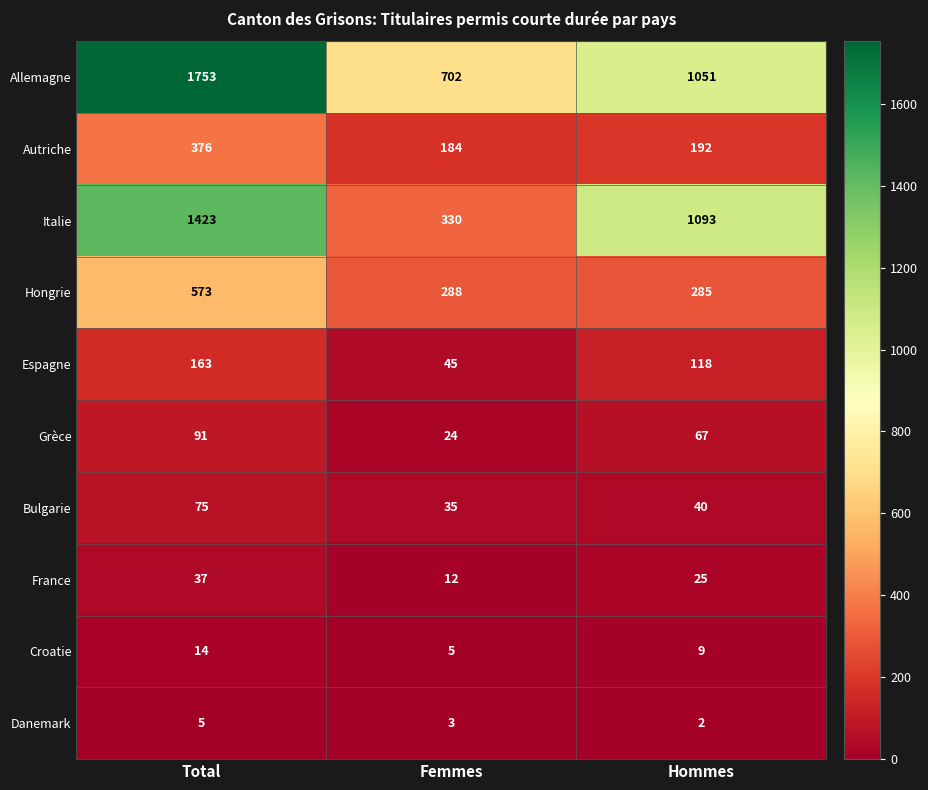

At which label is Grèce closest to 57?

Hommes